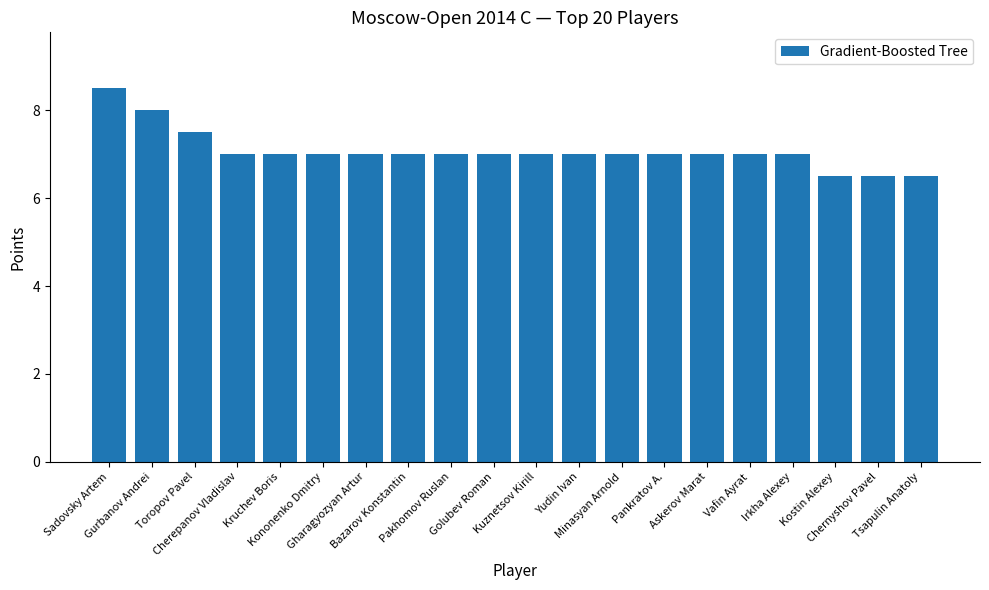

What position from the left is Gurbanov Andrei?

2